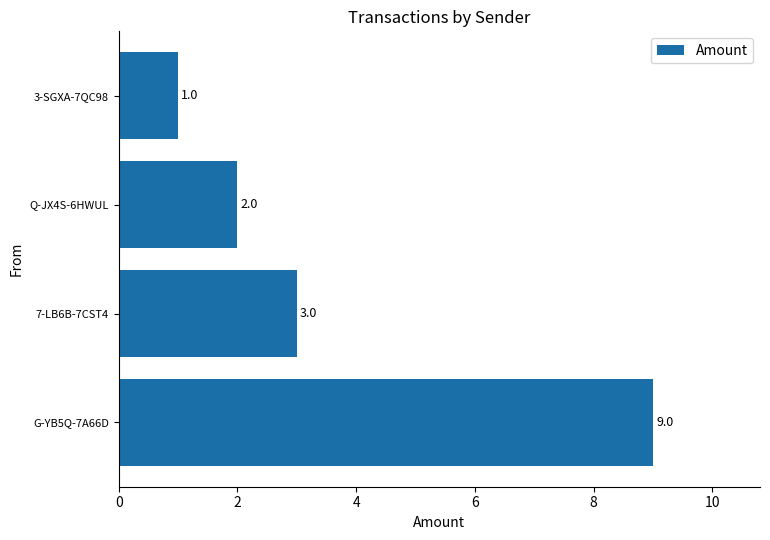

Reading top to bottom, transcribe all the data shown in this chart.

3-SGXA-7QC98=1	Q-JX4S-6HWUL=2	7-LB6B-7CST4=3	G-YB5Q-7A66D=9